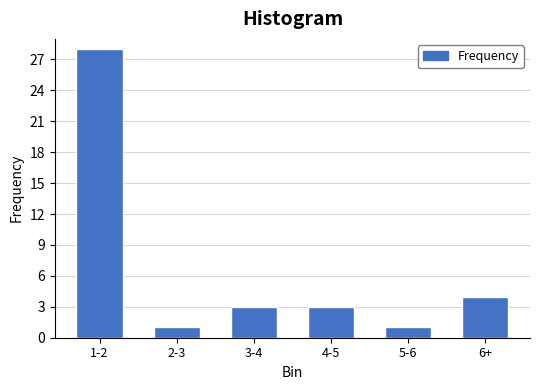

Reading left to right, transcribe all the data shown in this chart.

1-2=28	2-3=1	3-4=3	4-5=3	5-6=1	6+=4